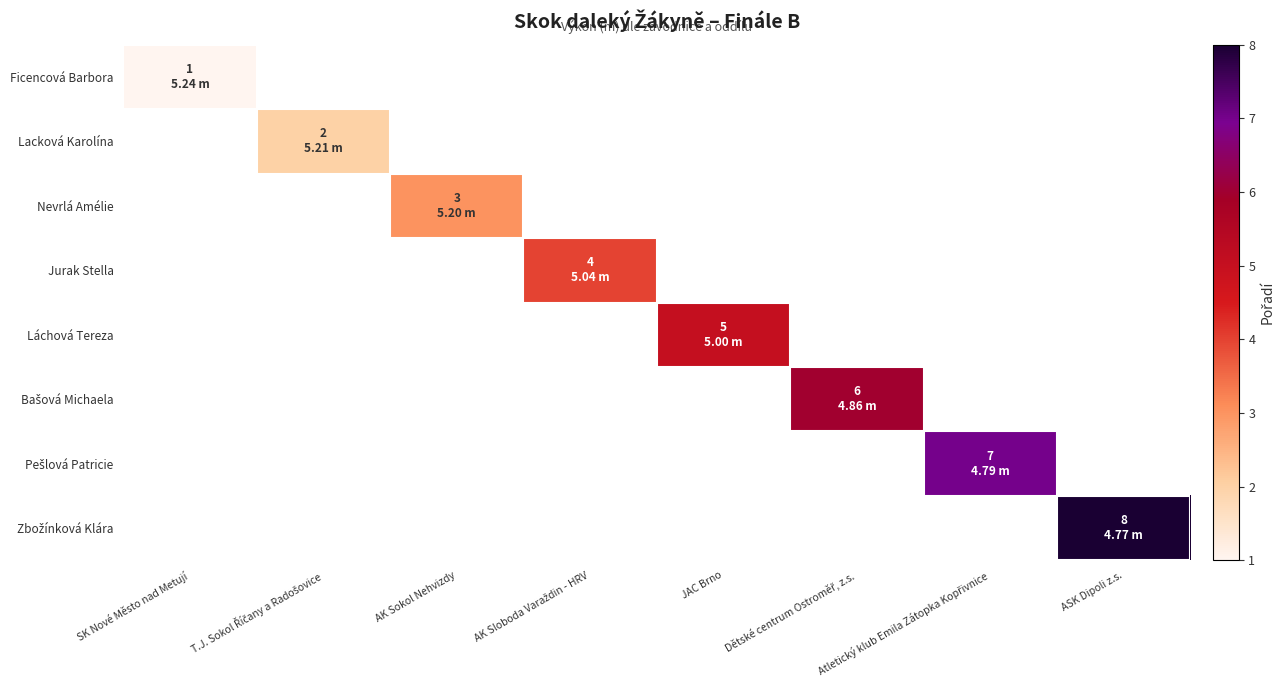

How many distinct data groups are displayed?

8